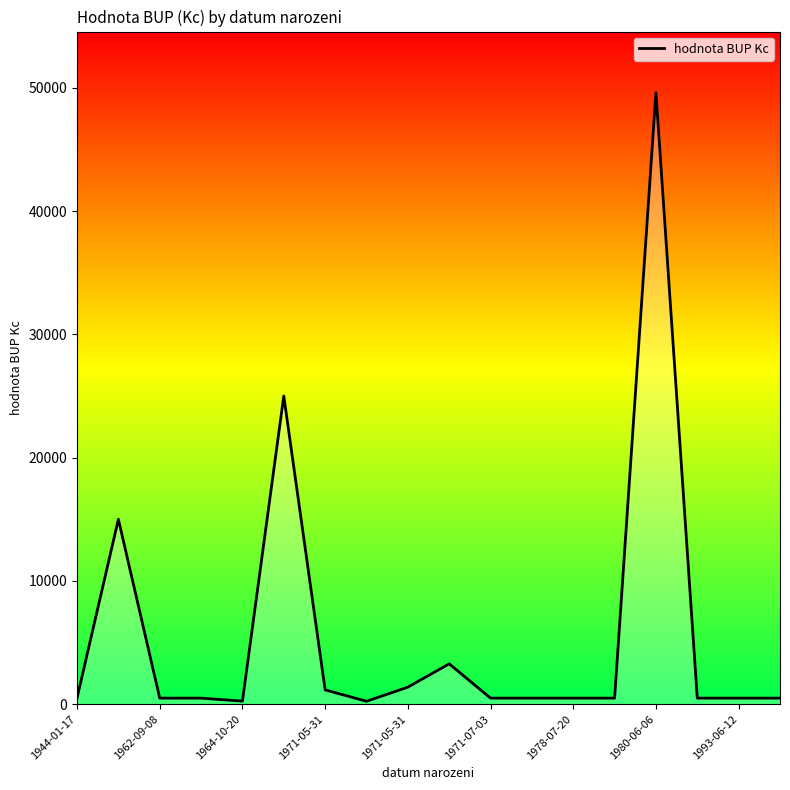

What is the maximum value shown in the chart?

49604